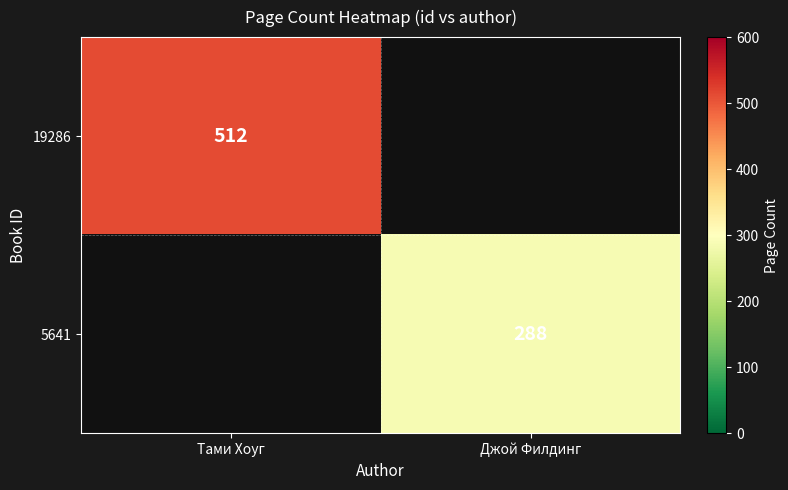

The 19286 series shows 512 at Тами Хоуг. True or false?

True